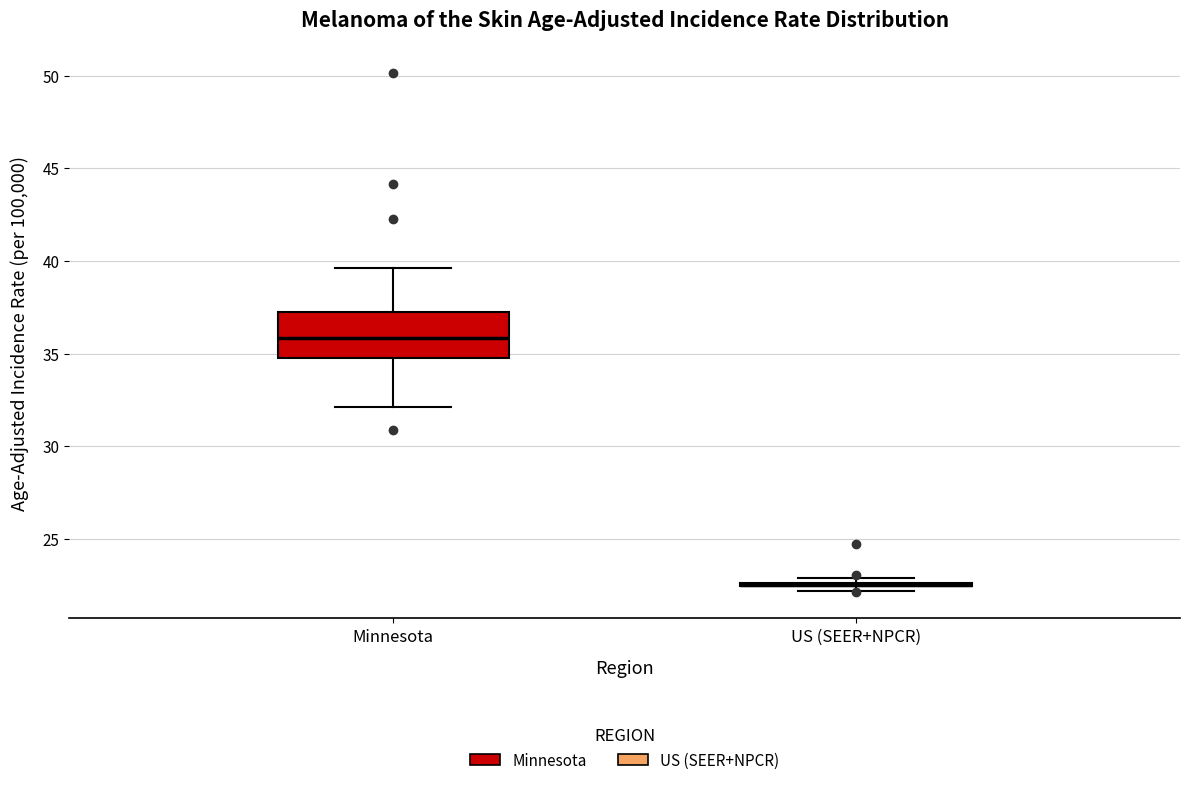

Reading left to right, read every box against the y-axis: the position of its median line, the range the box covers, and the ends of its whiskers. The values are not printed on the chart, so give them approximately, as read against the axis.

Minnesota: median 36.0, box 35.0 to 37.0, whiskers 32.0 to 39.5
US (SEER+NPCR): box collapsed to a line at 22.5, whiskers 22.0 to 23.0